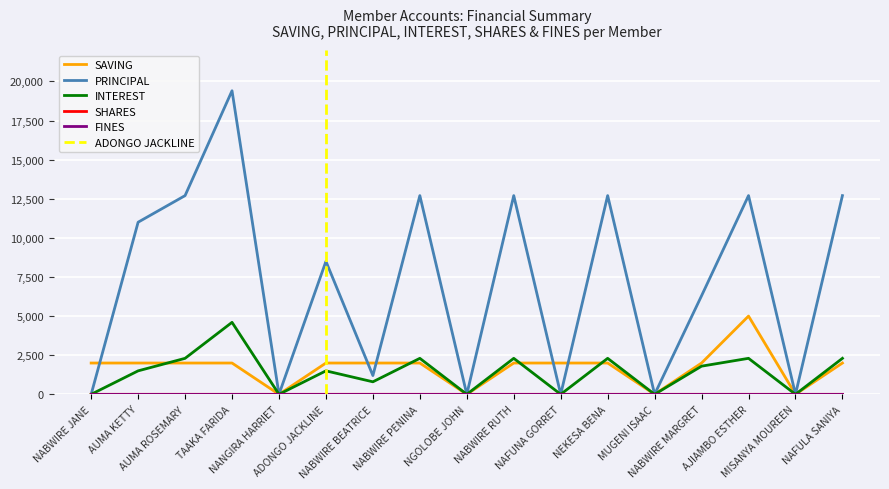

Is the value of SAVING at TAAKA FARIDA greater than the value of SHARES at MISANYA MOUREEN?

Yes